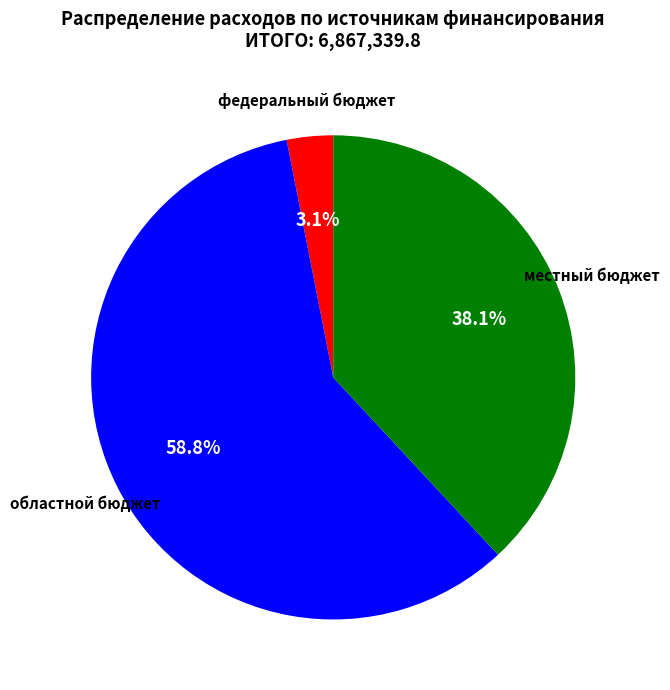

To the nearest percent, what is the combined percentage of областной бюджет and местный бюджет?

97%